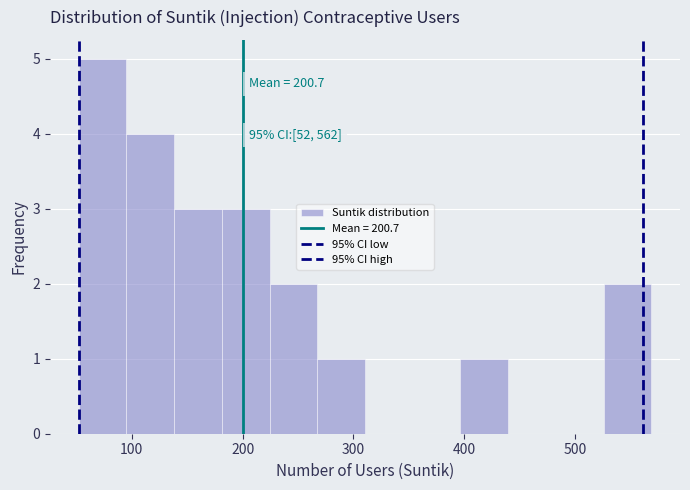

Which range on the x-axis has the tallest bar?

50 to 100